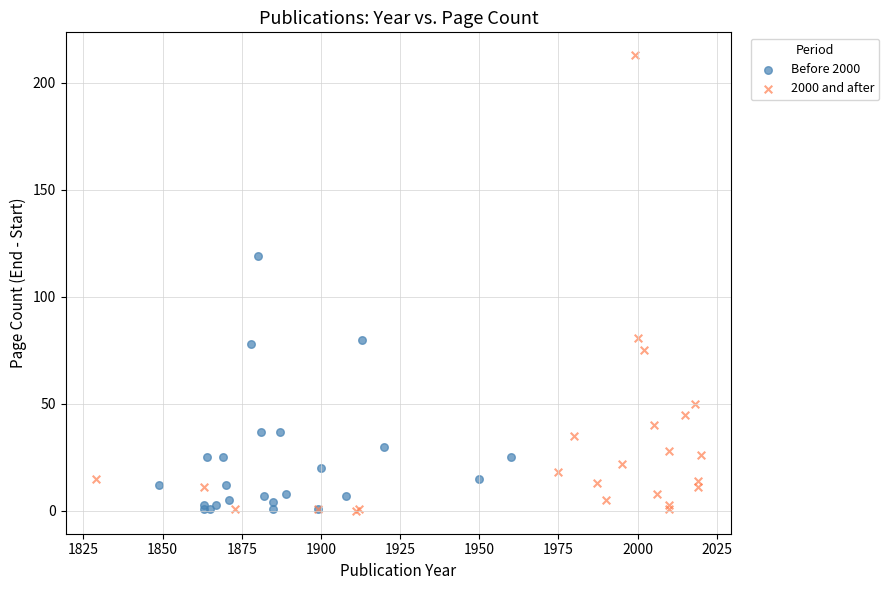

Which series reaches the maximum Y coordinate?

2000 and after